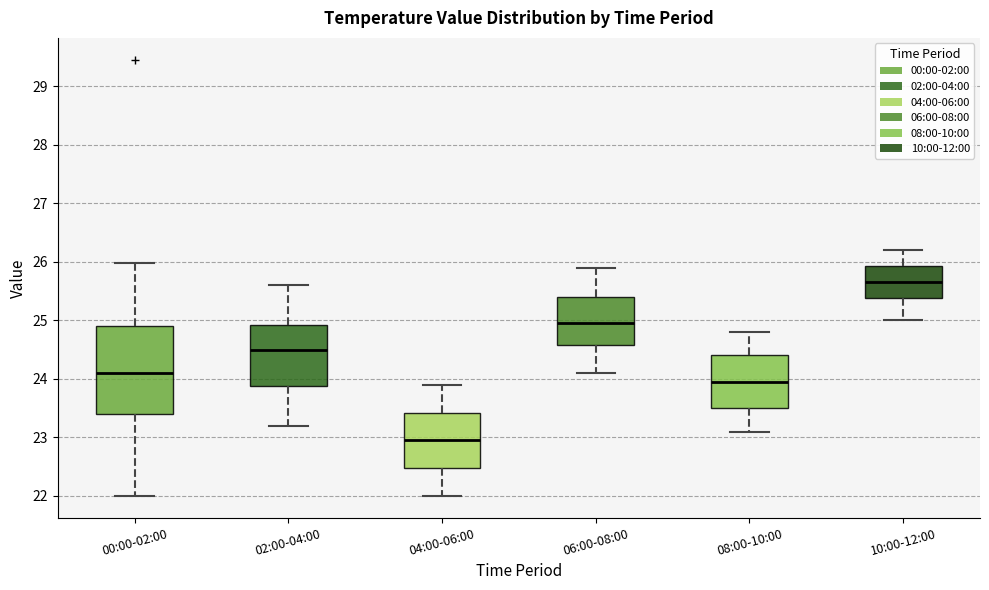

Which box has the highest median line?

10:00-12:00